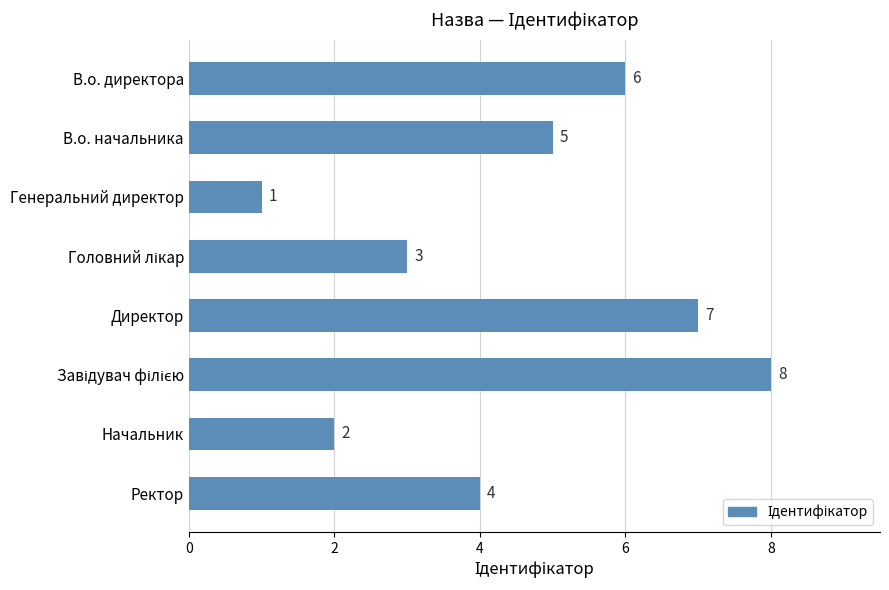

How many data points does each series have?

8